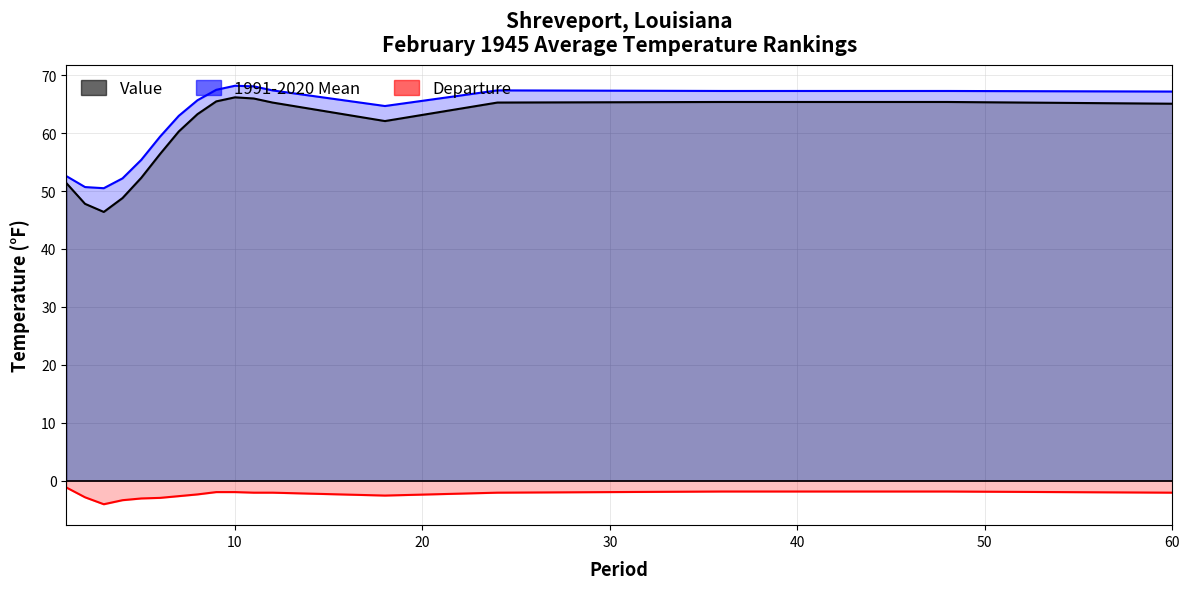

The 1991-2020 Mean series shows 67.4 at 24. True or false?

True